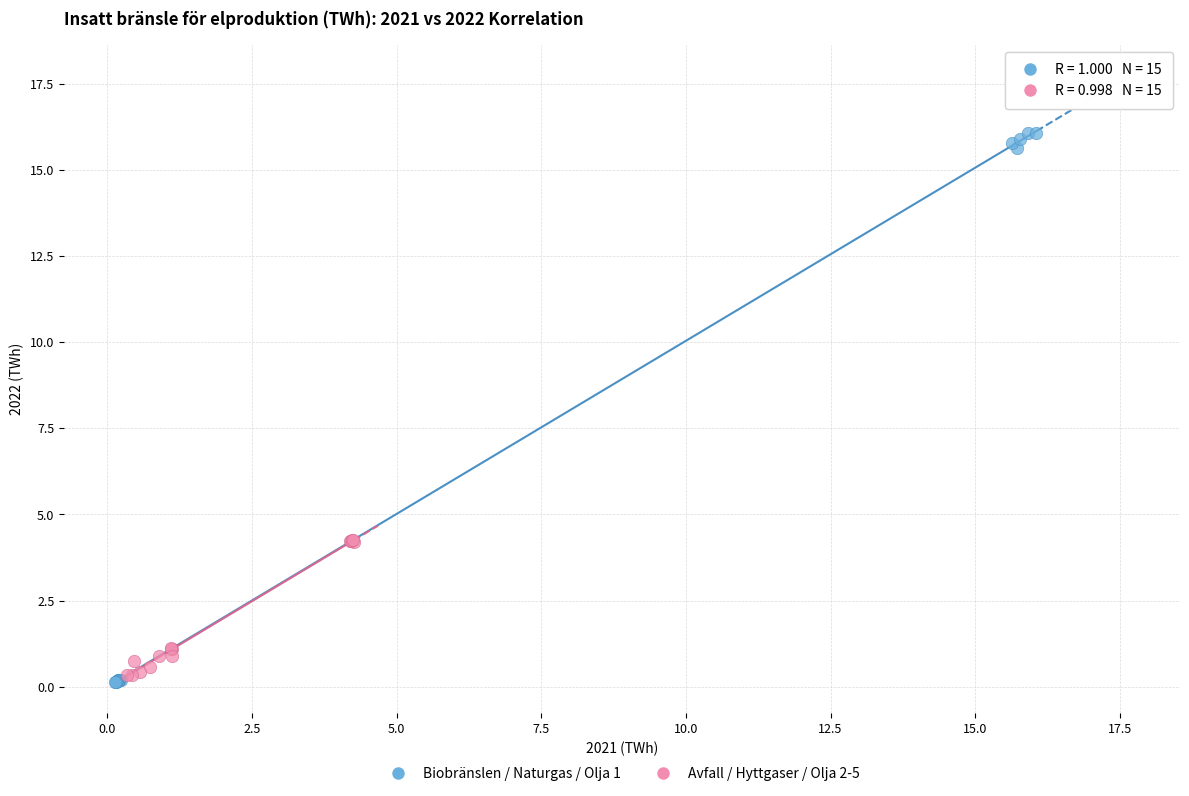

Which series contains the highest Y value?

Biobränslen / Naturgas / Olja 1